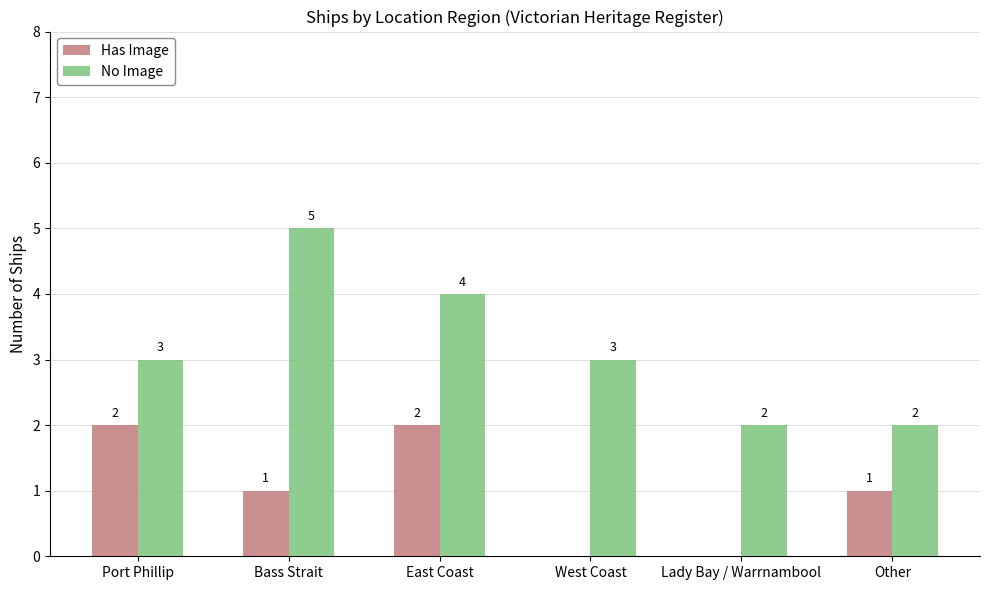

What is the greatest value displayed?

5